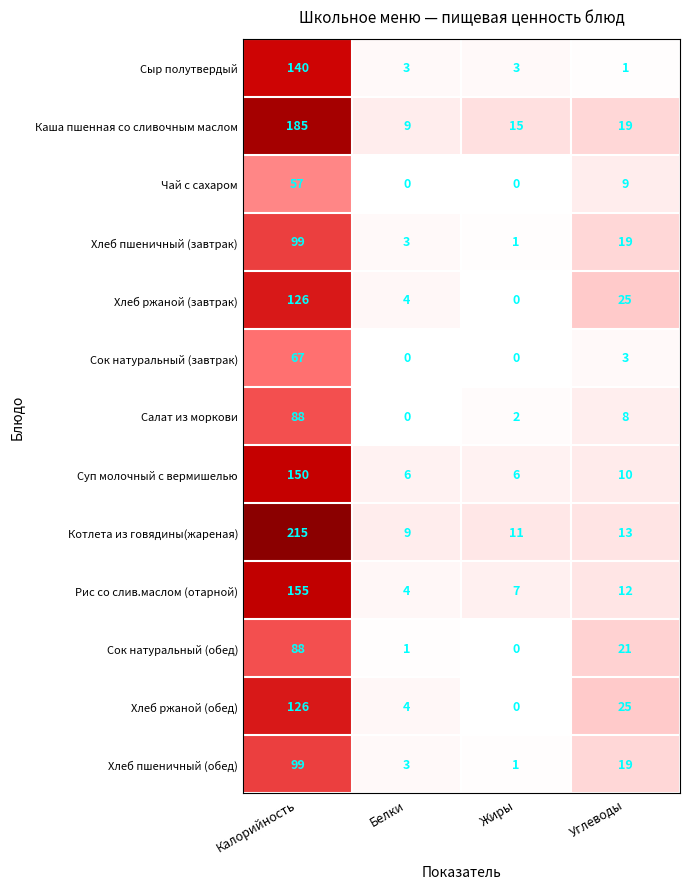

Rank the categories by Каша пшенная со сливочным маслом value from lowest to highest.

Белки, Жиры, Углеводы, Калорийность